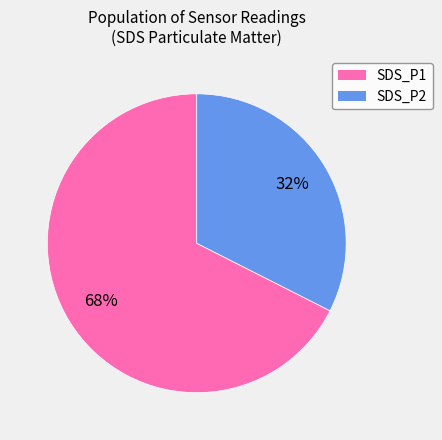

Which category has the biggest portion of the pie?

SDS_P1